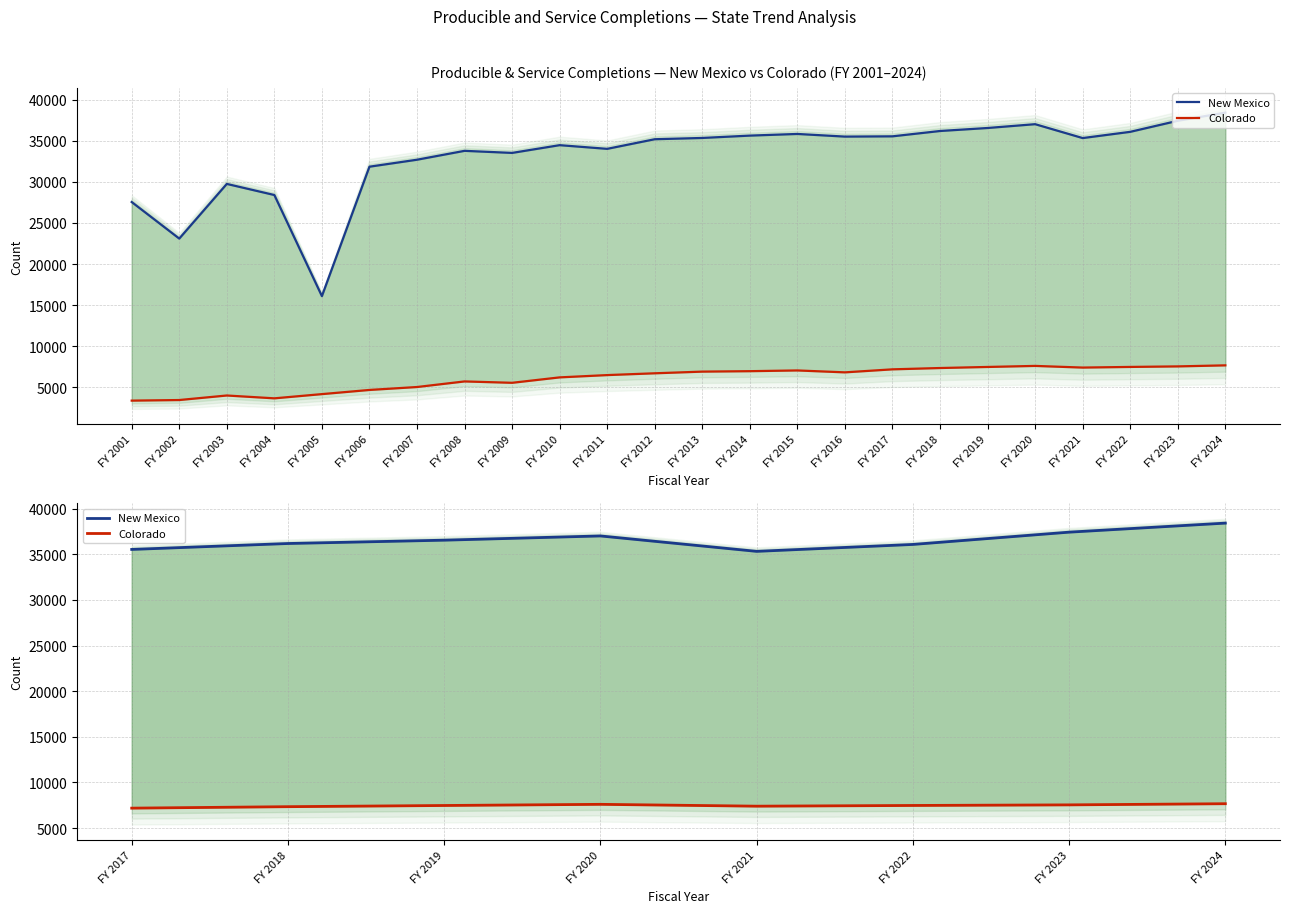

Between FY 2021 and FY 2023, which is larger?

FY 2023